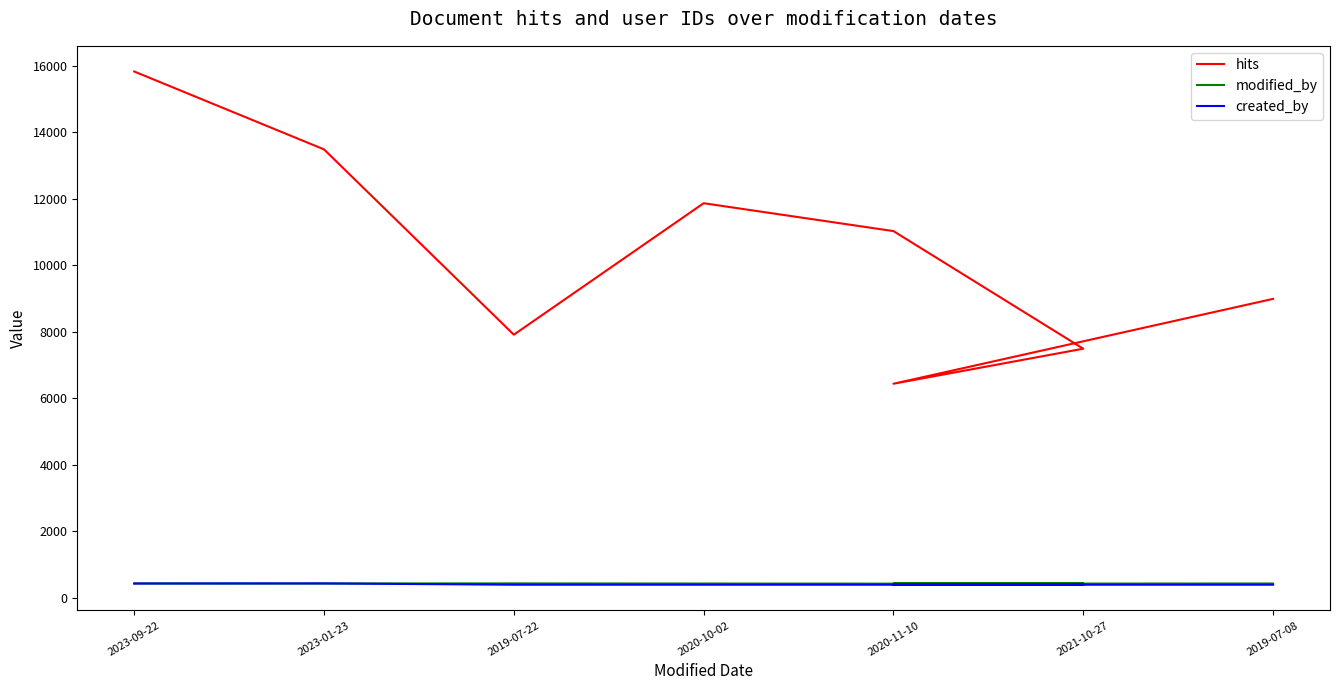

What is the value of the modified_by point at the 3rd from the left?

429